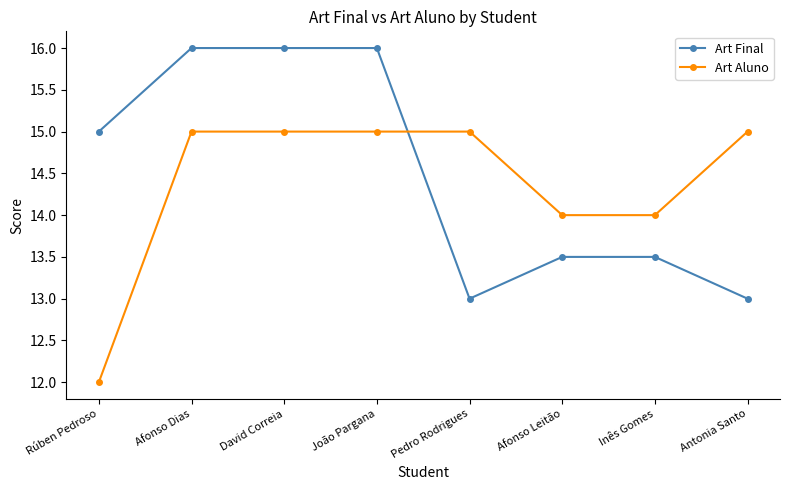

What position from the left is João Pargana?

4